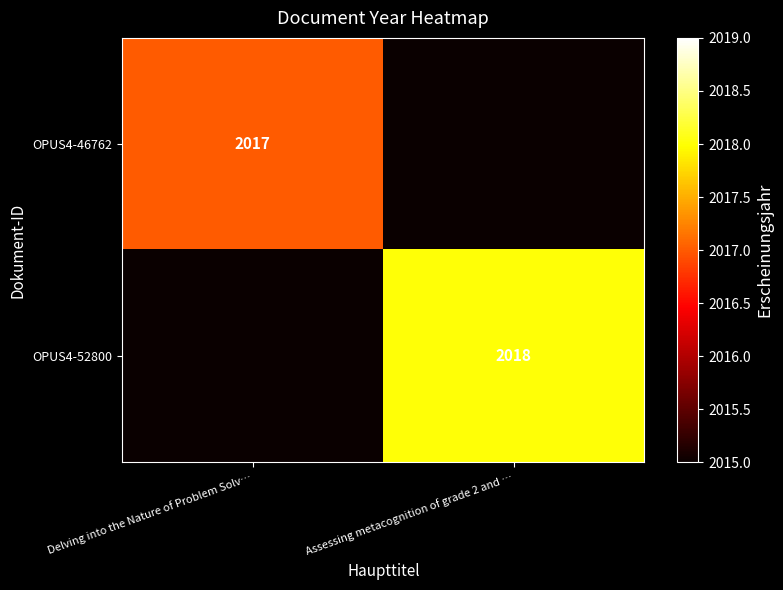

True or false: OPUS4-52800 has a value of 492 at Assessing metacognition of grade 2 and ….

False